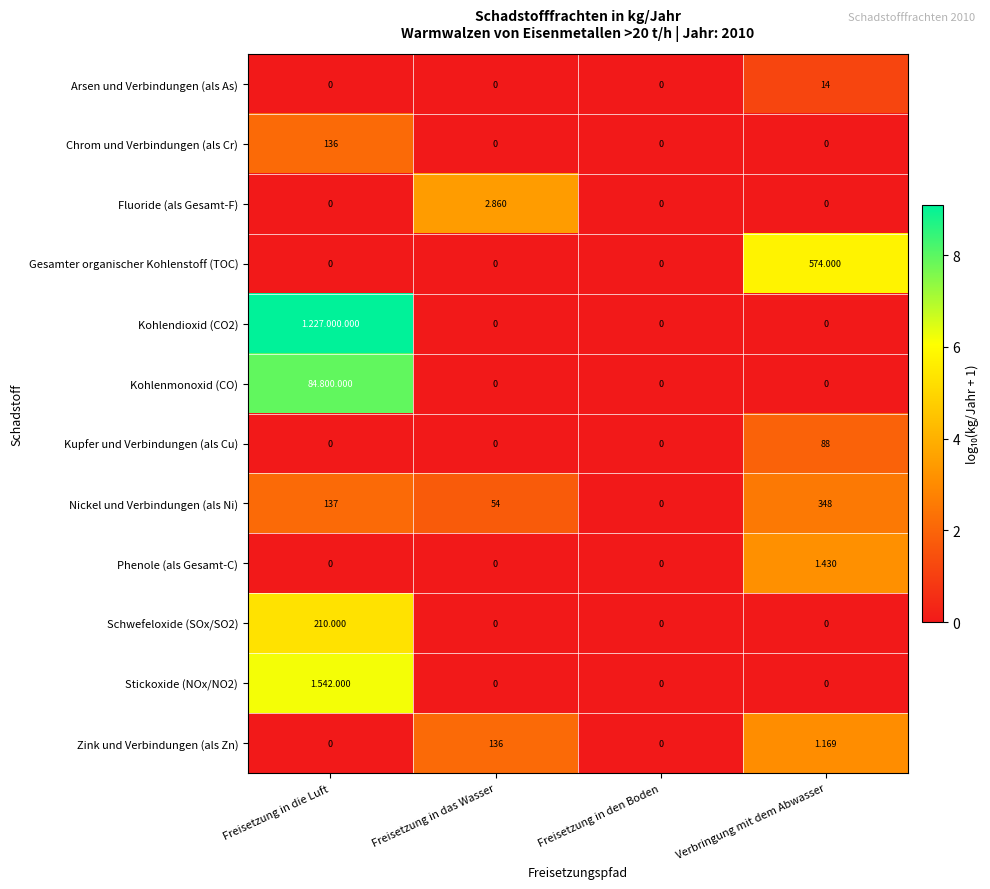

Which series changed the most between Freisetzung in das Wasser and Verbringung mit dem Abwasser?

Gesamter organischer Kohlenstoff (TOC)